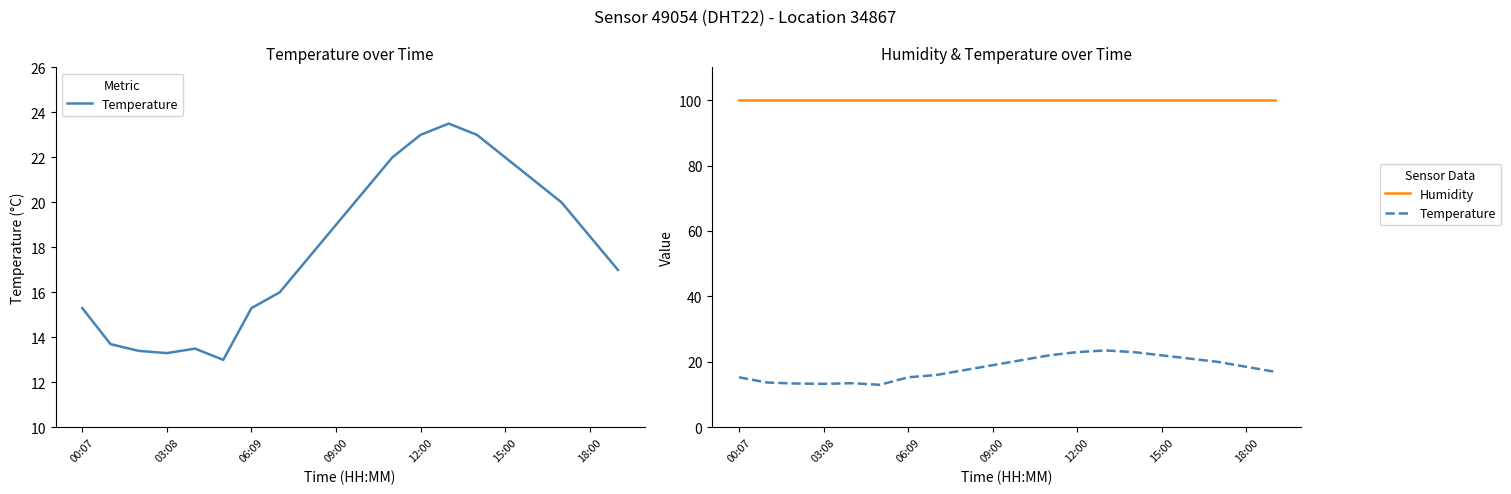

True or false: Temperature and Humidity intersect in this chart.

False